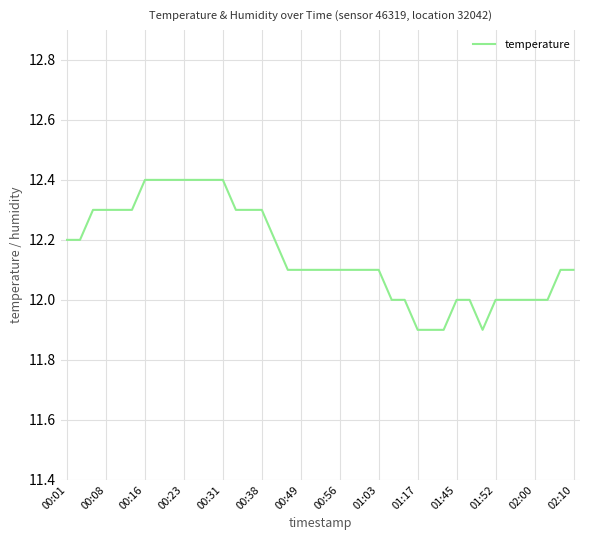

What is the maximum value shown in the chart?

12.4